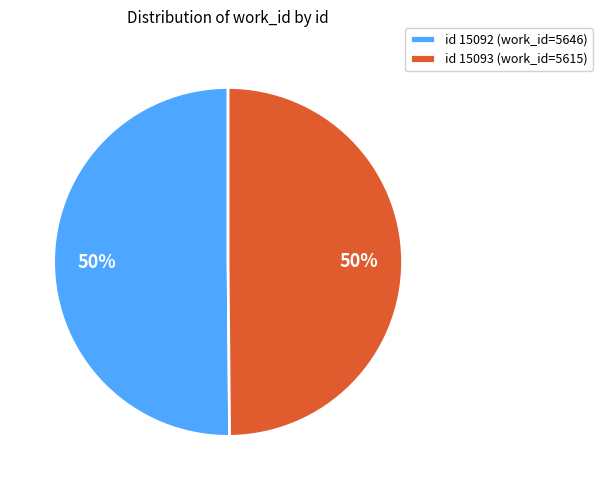

What percentage is the id 15093 (work_id=5615) slice, to the nearest percent?

50%